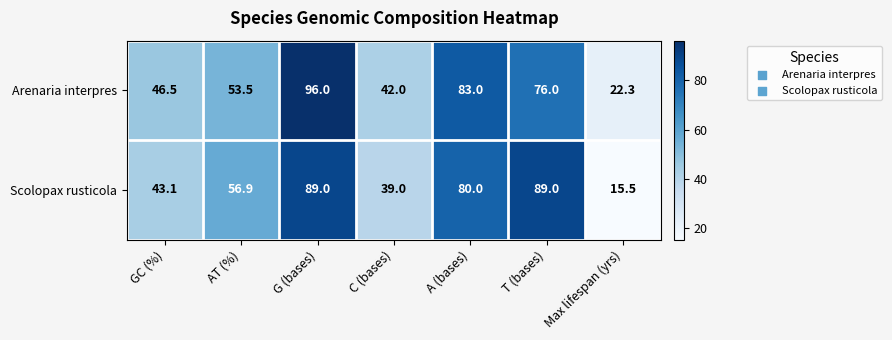

What is the highest value of the Arenaria interpres series?

96.0